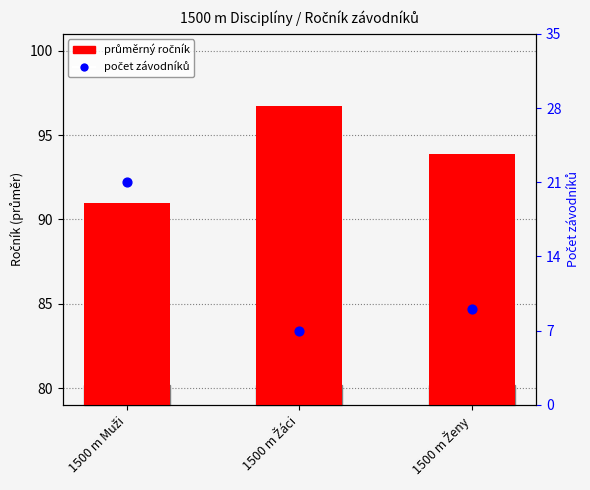

Which series has the largest total across all categories?

průměrný ročník